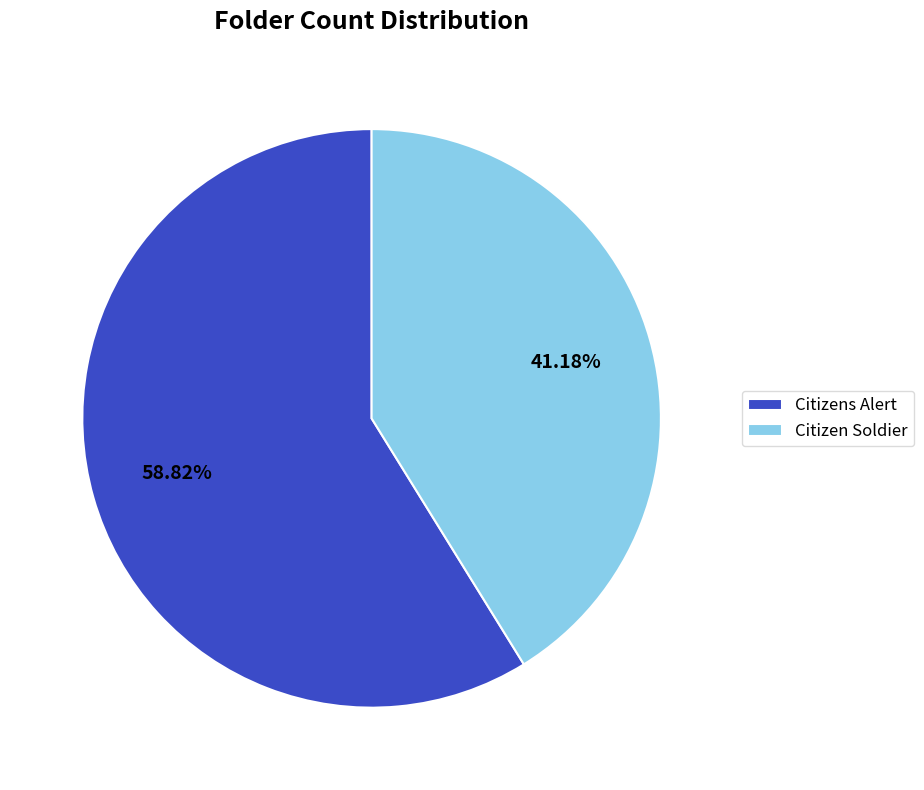

What is the largest slice in the pie chart?

Citizens Alert